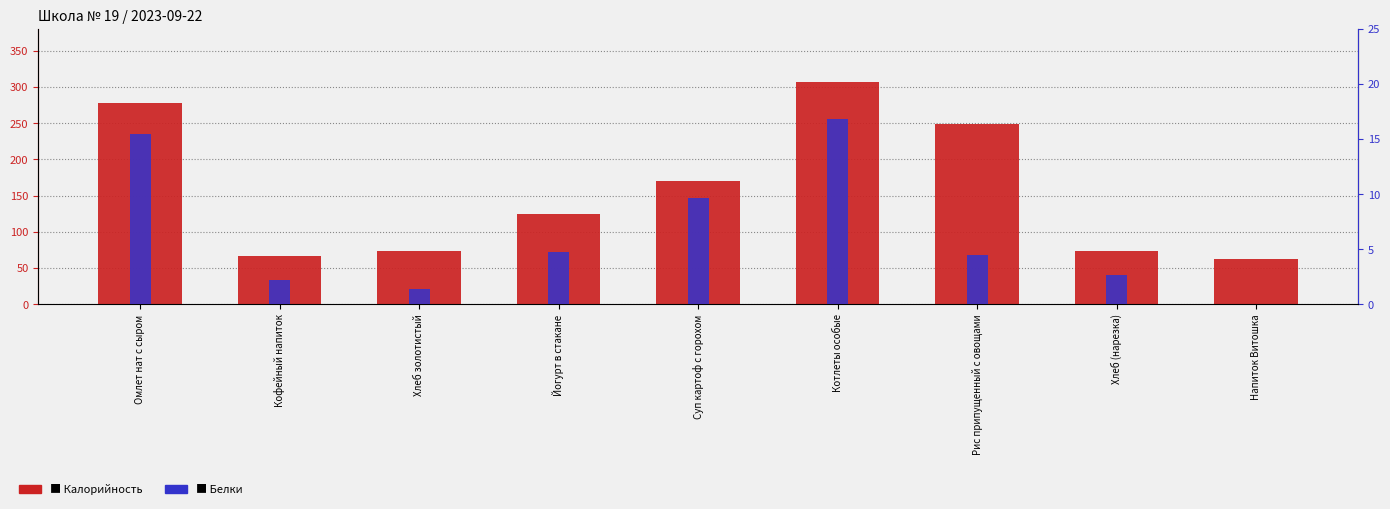

What is the total value across all series at Кофейный напиток?

69.4